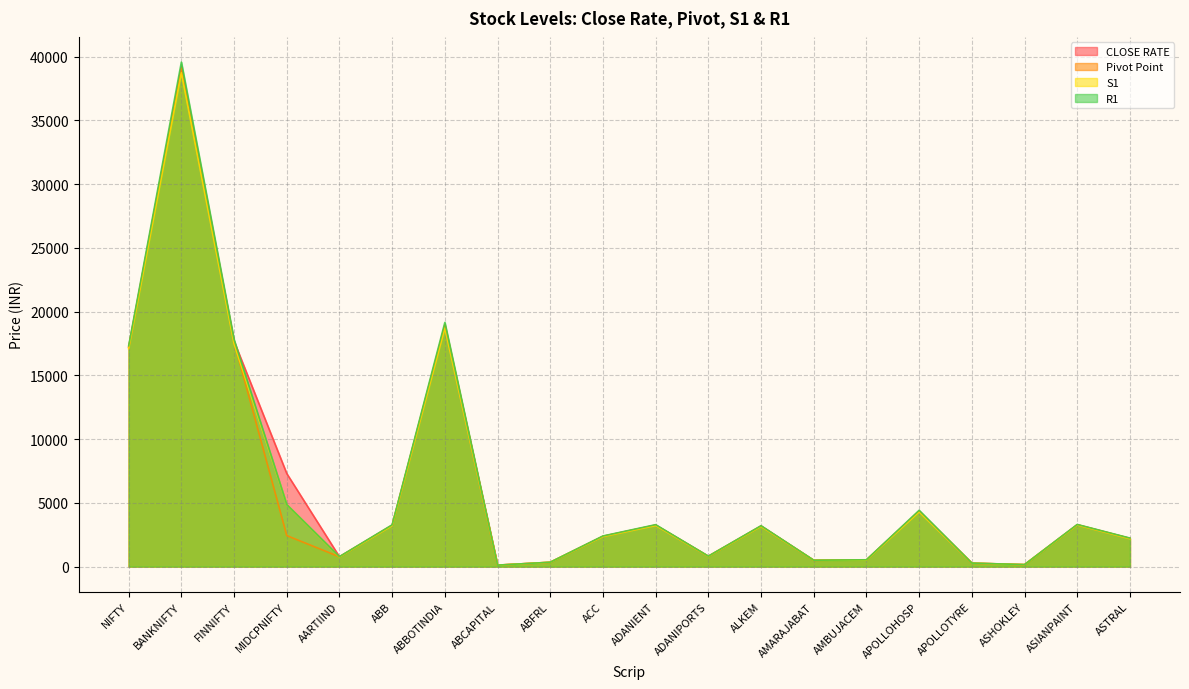

What is the lowest value of the R1 series?

116.0